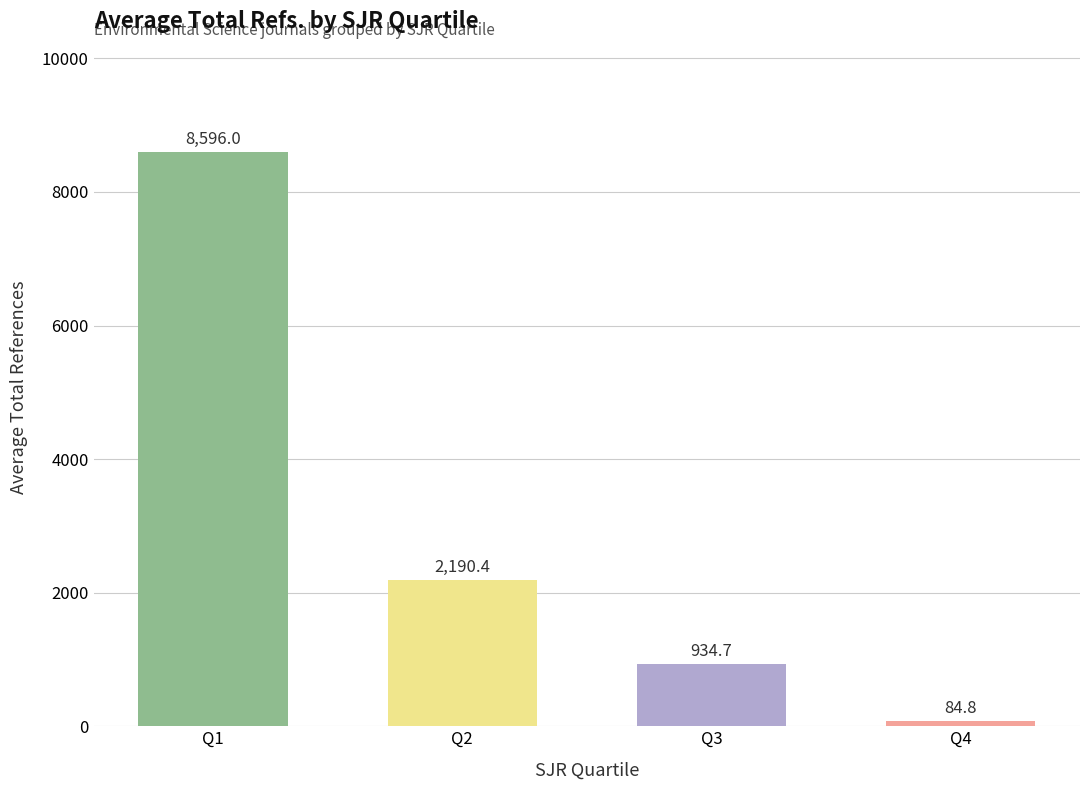

What is the value of the 1st bar from the left?

8596.0